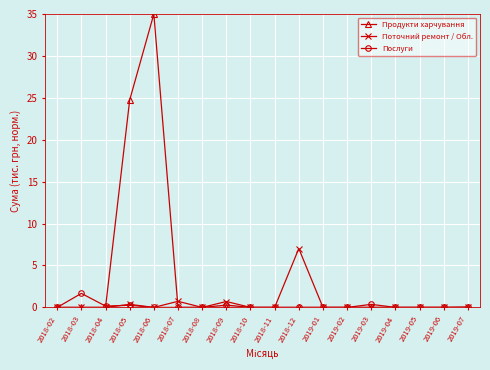

What is the sum of the Поточний ремонт / Обл. values at 2019-05 and 2018-05?

0.4